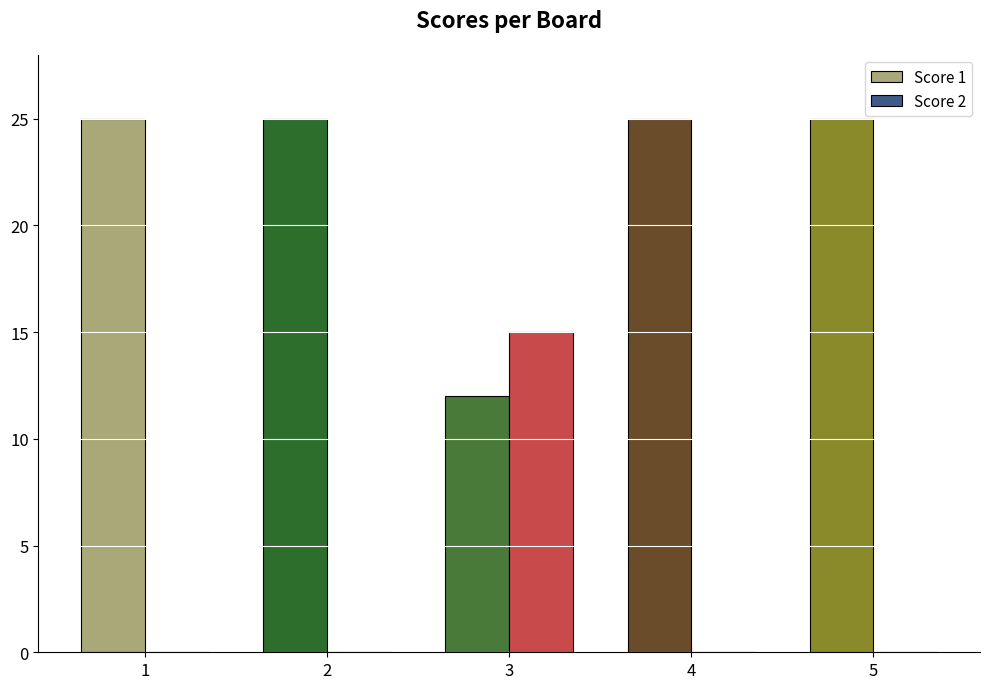

Reading right to left, list all the values displayed in this chart.

Score 1: 25	25	12	25	25
Score 2: 0	0	15	0	0